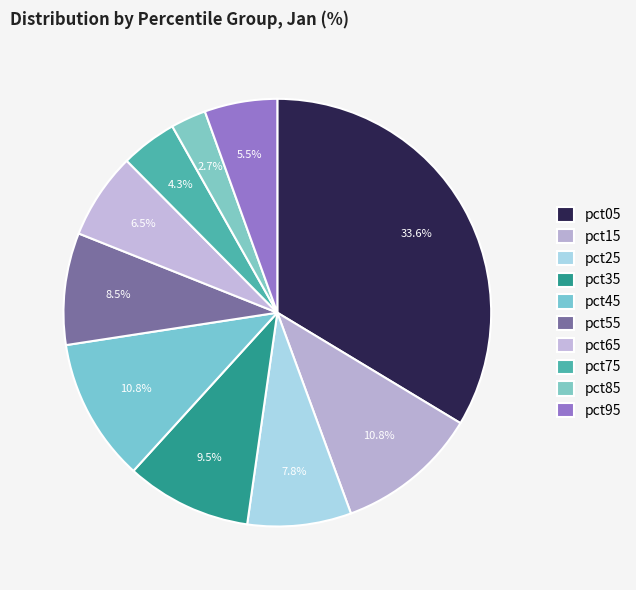

Is there a majority slice in this chart?

No